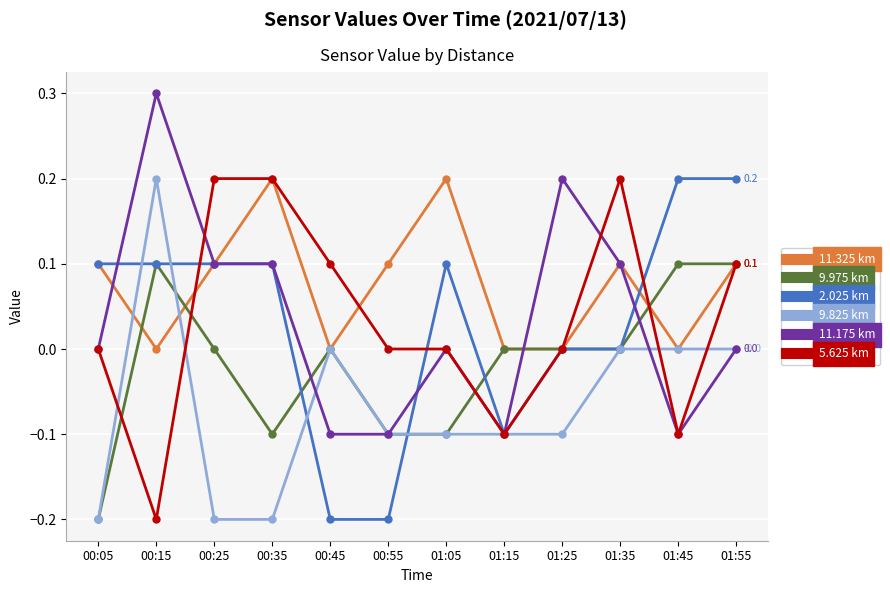

How many series are shown in this chart?

6